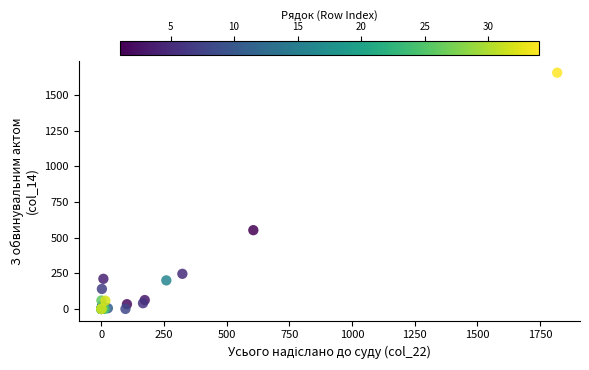

What Y value in the scatter plot is closest to 828?

552